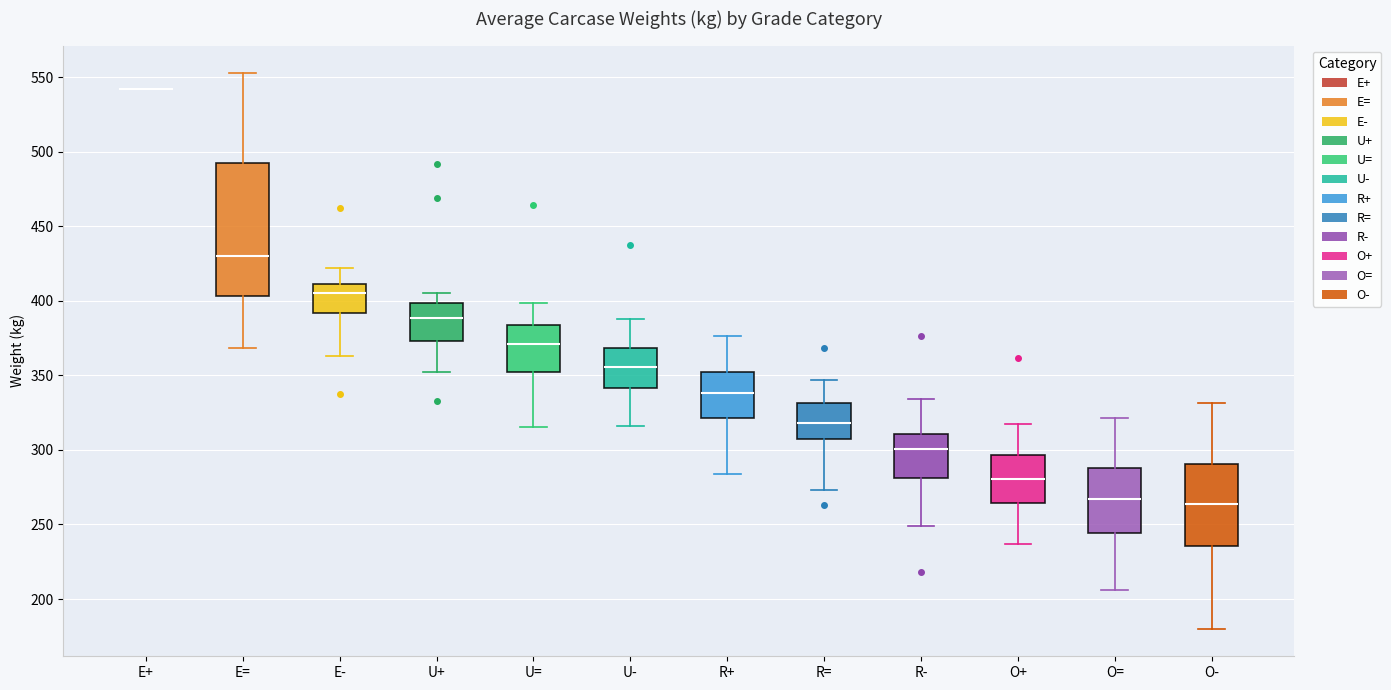

Where is the lower edge of the box for U+ on the y-axis? The values are not printed on the chart, so give them approximately, as read against the axis.

375